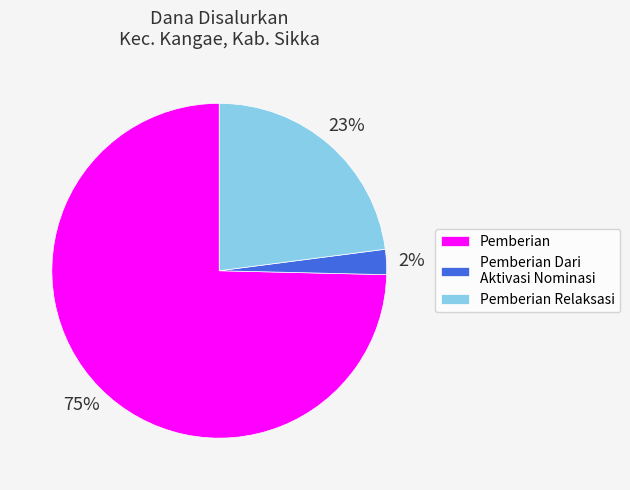

How many slices are in this pie chart?

3